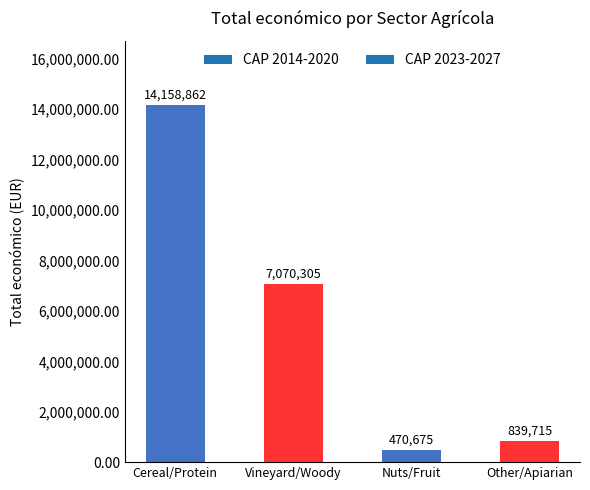

At which label is the value closest to 7314768?

Vineyard/Woody